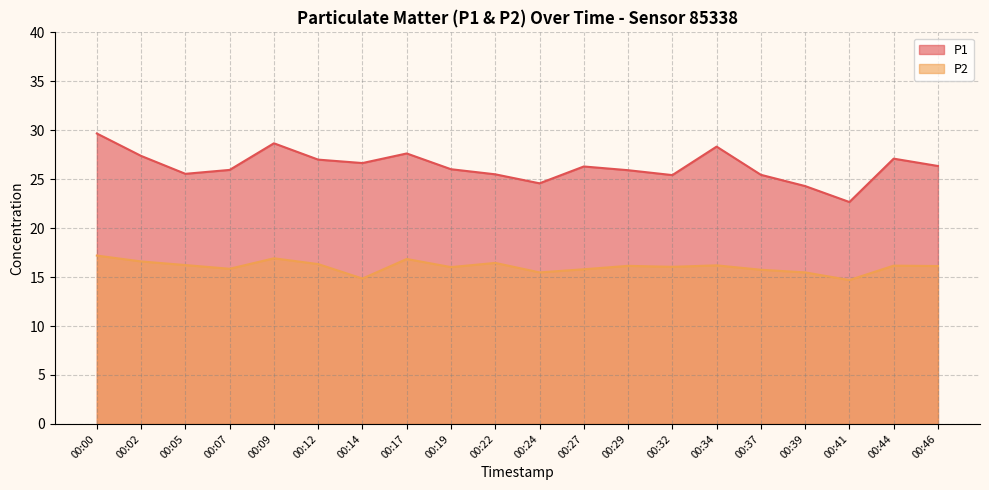

Rank the categories by P2 value from lowest to highest.

00:41, 00:14, 00:24, 00:39, 00:37, 00:27, 00:07, 00:19, 00:32, 00:46, 00:29, 00:44, 00:34, 00:05, 00:12, 00:22, 00:02, 00:17, 00:09, 00:00